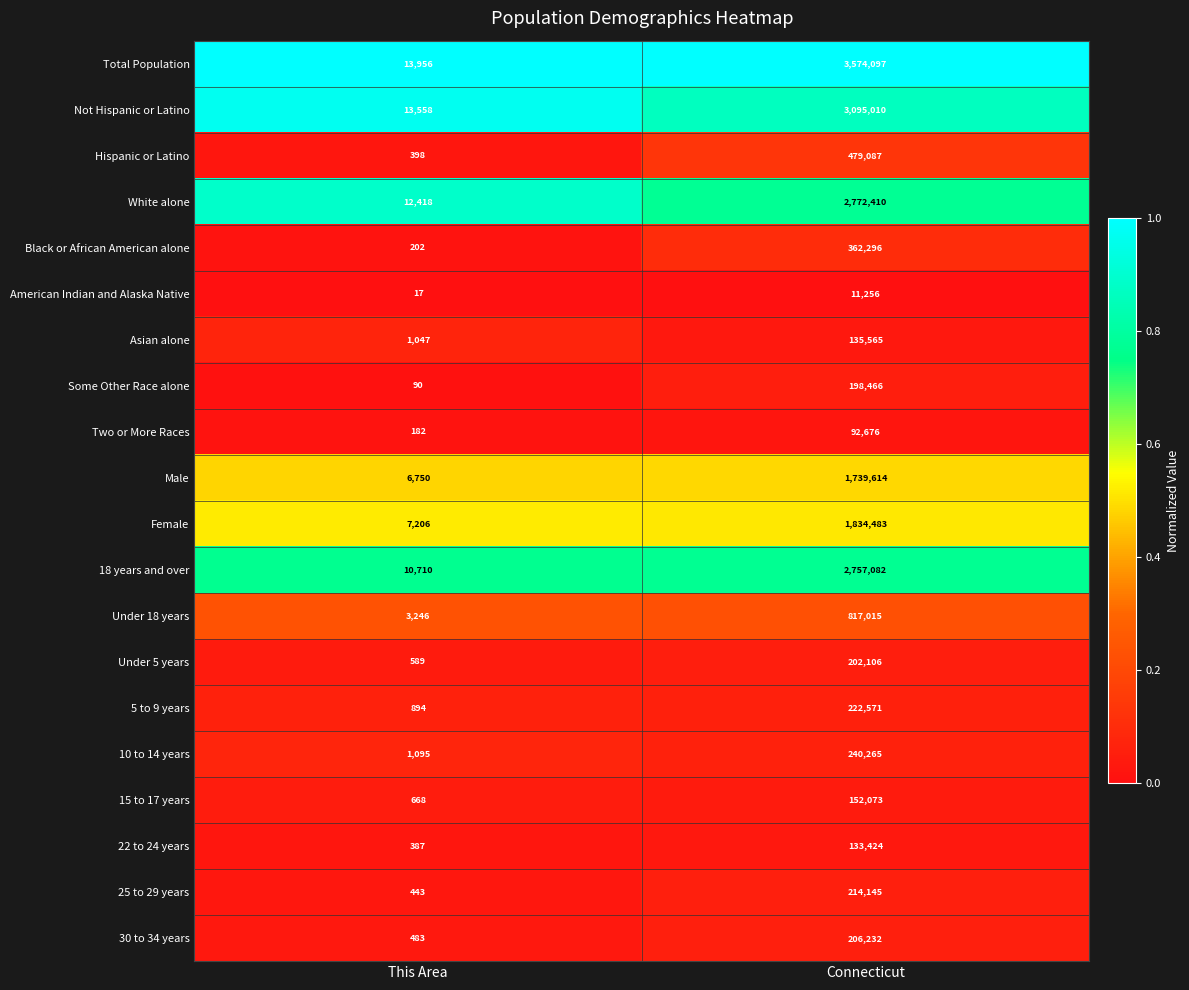

Is the value of American Indian and Alaska Native at This Area greater than the value of Under 18 years at This Area?

No